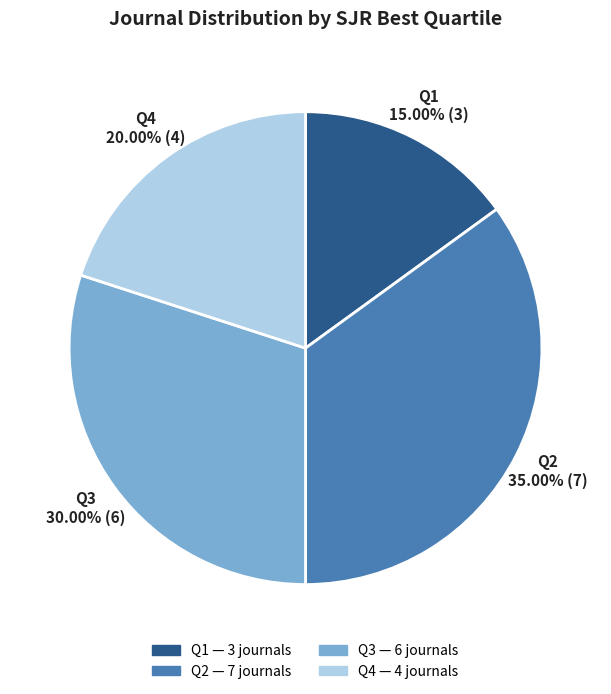

To the nearest percent, what percentage of the pie is Q4?

20%